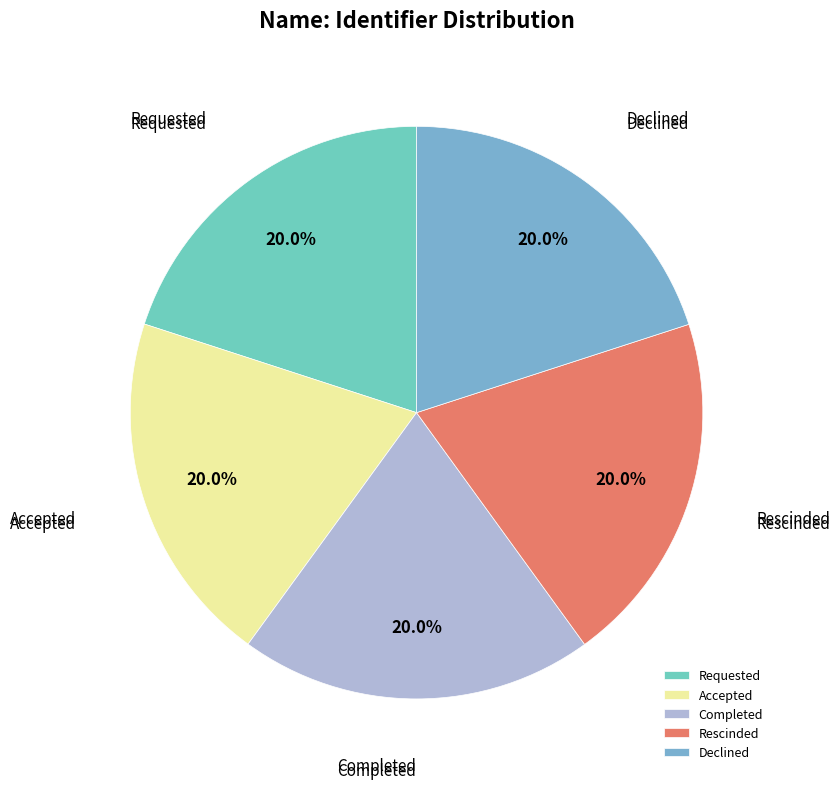

Does Rescinded account for over 50% of the chart?

No